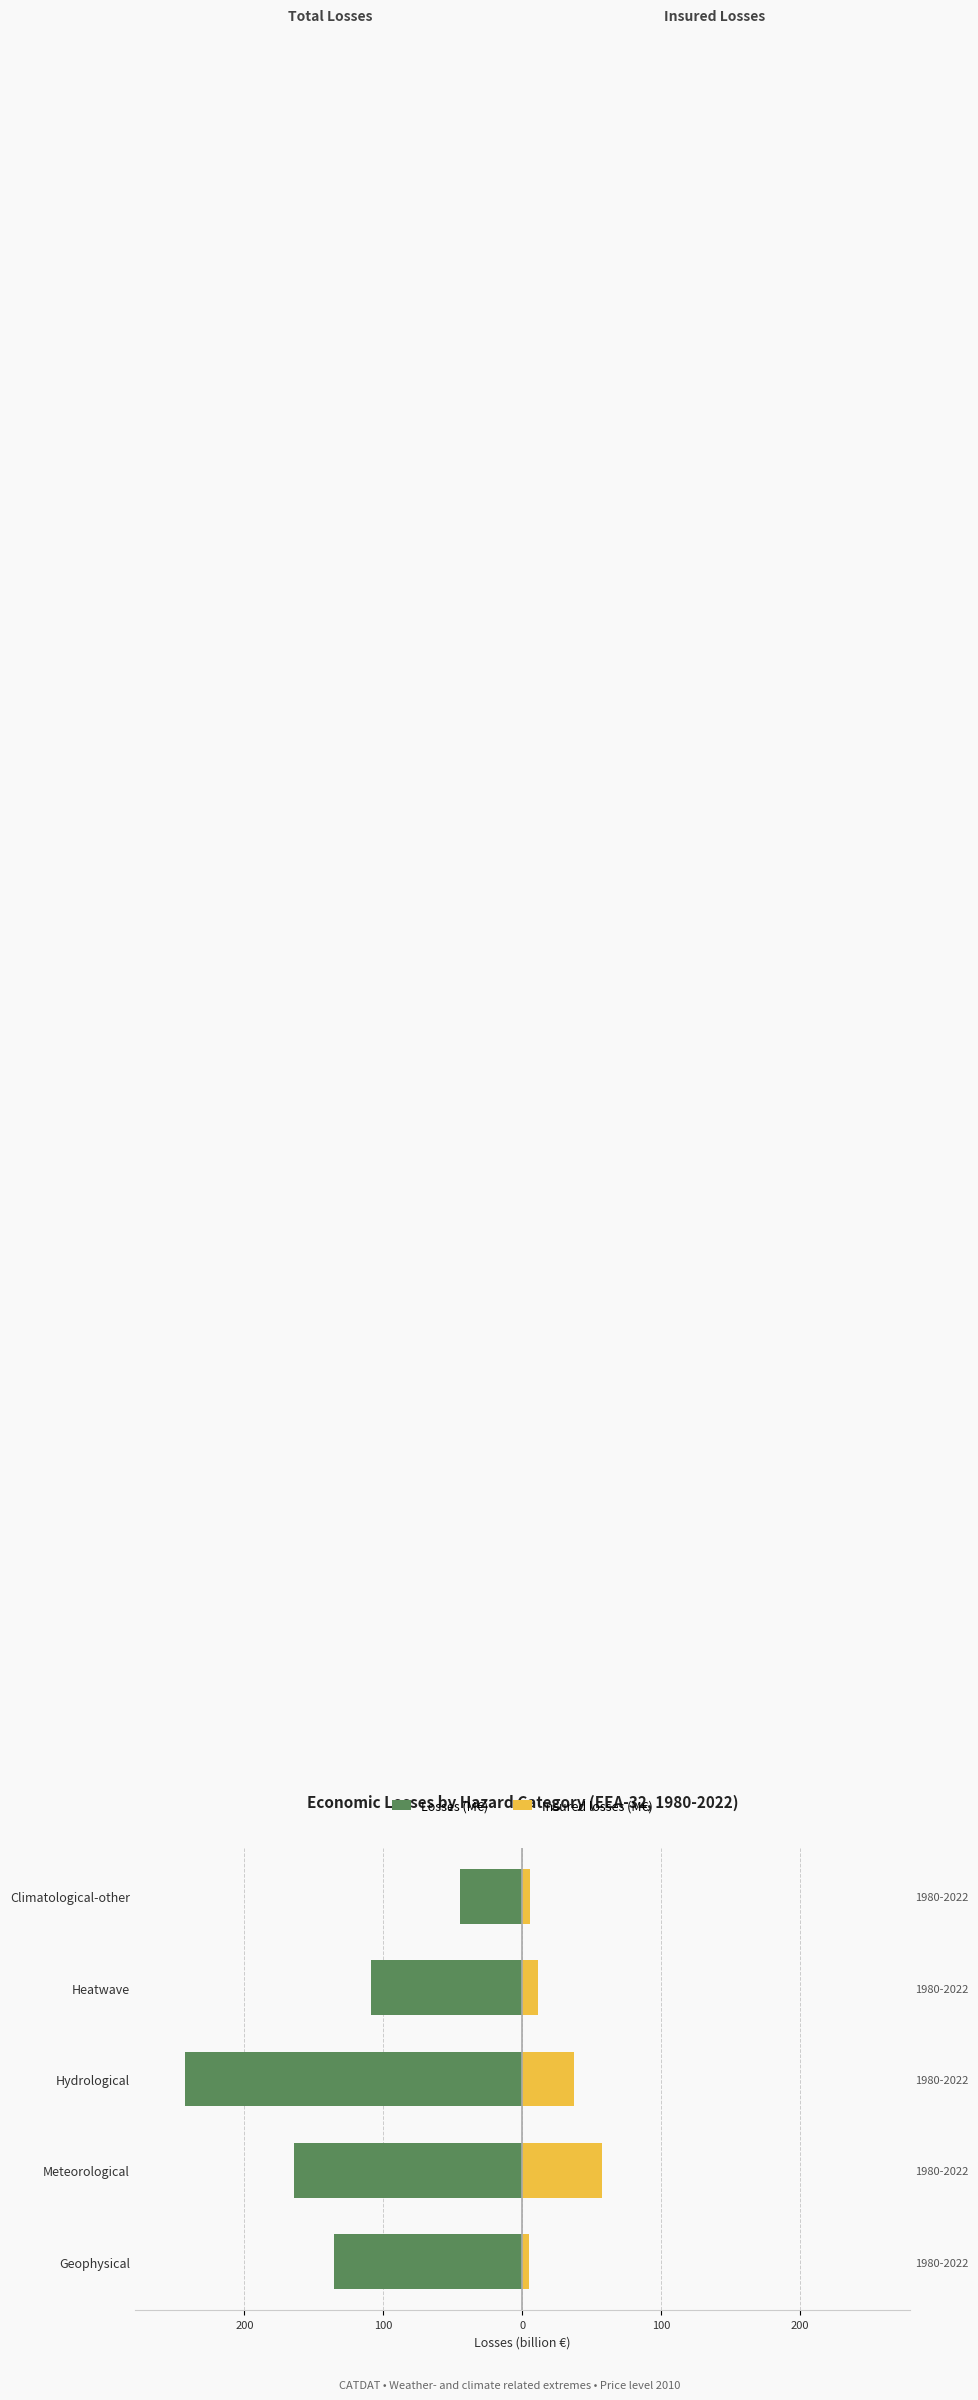

Between Meteorological and Geophysical, which is larger?

Geophysical